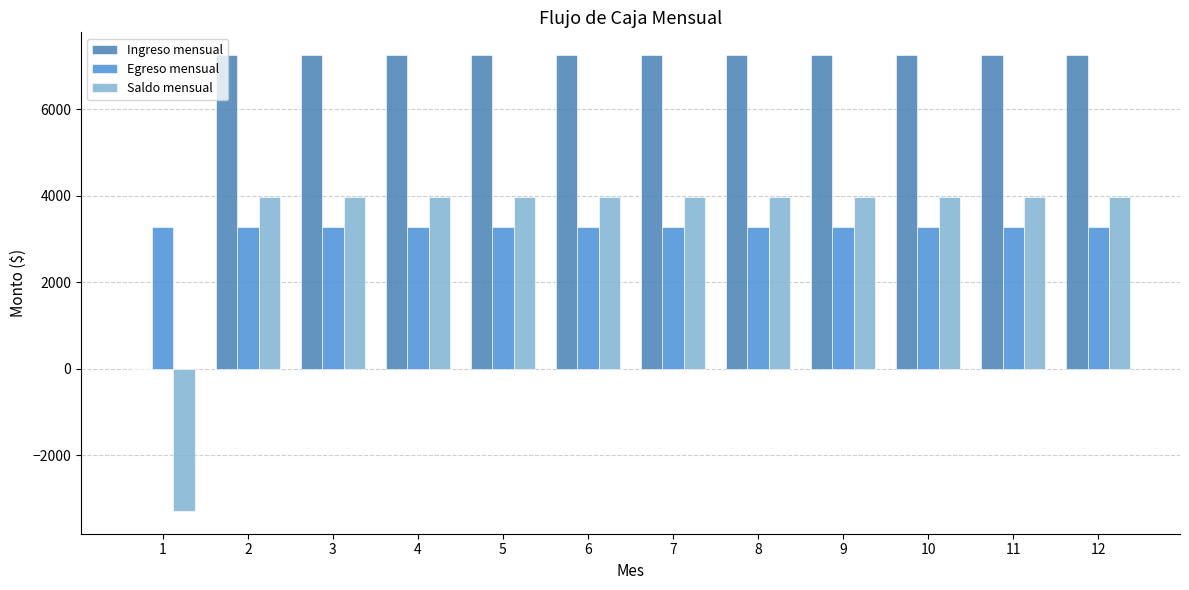

How many values in Saldo mensual are above zero?

11